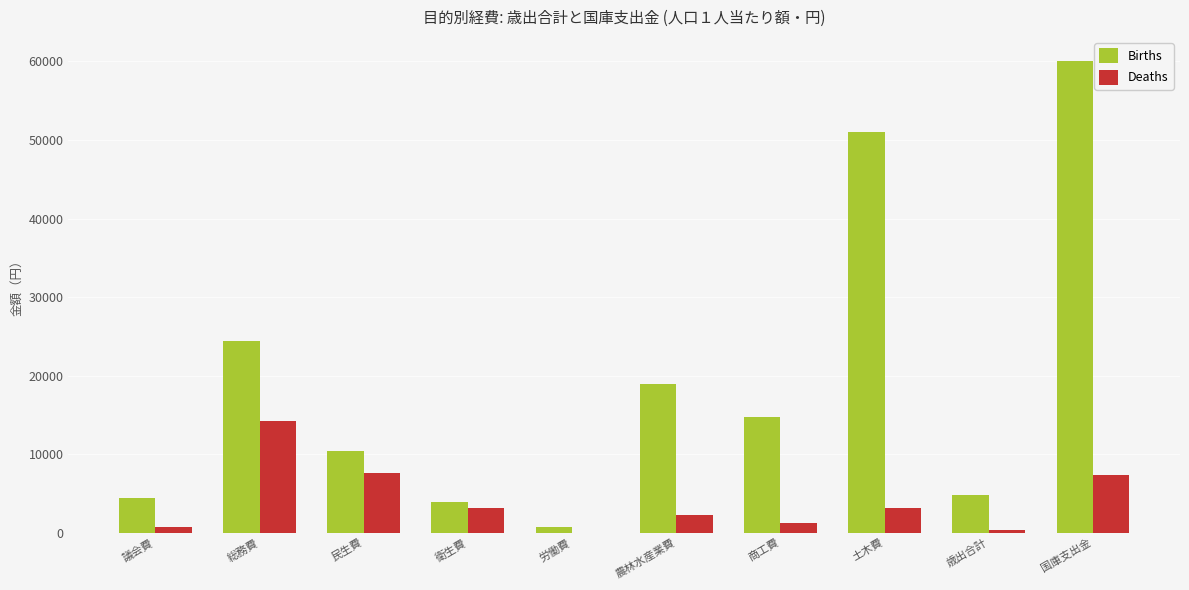

What is the greatest value displayed?

60119